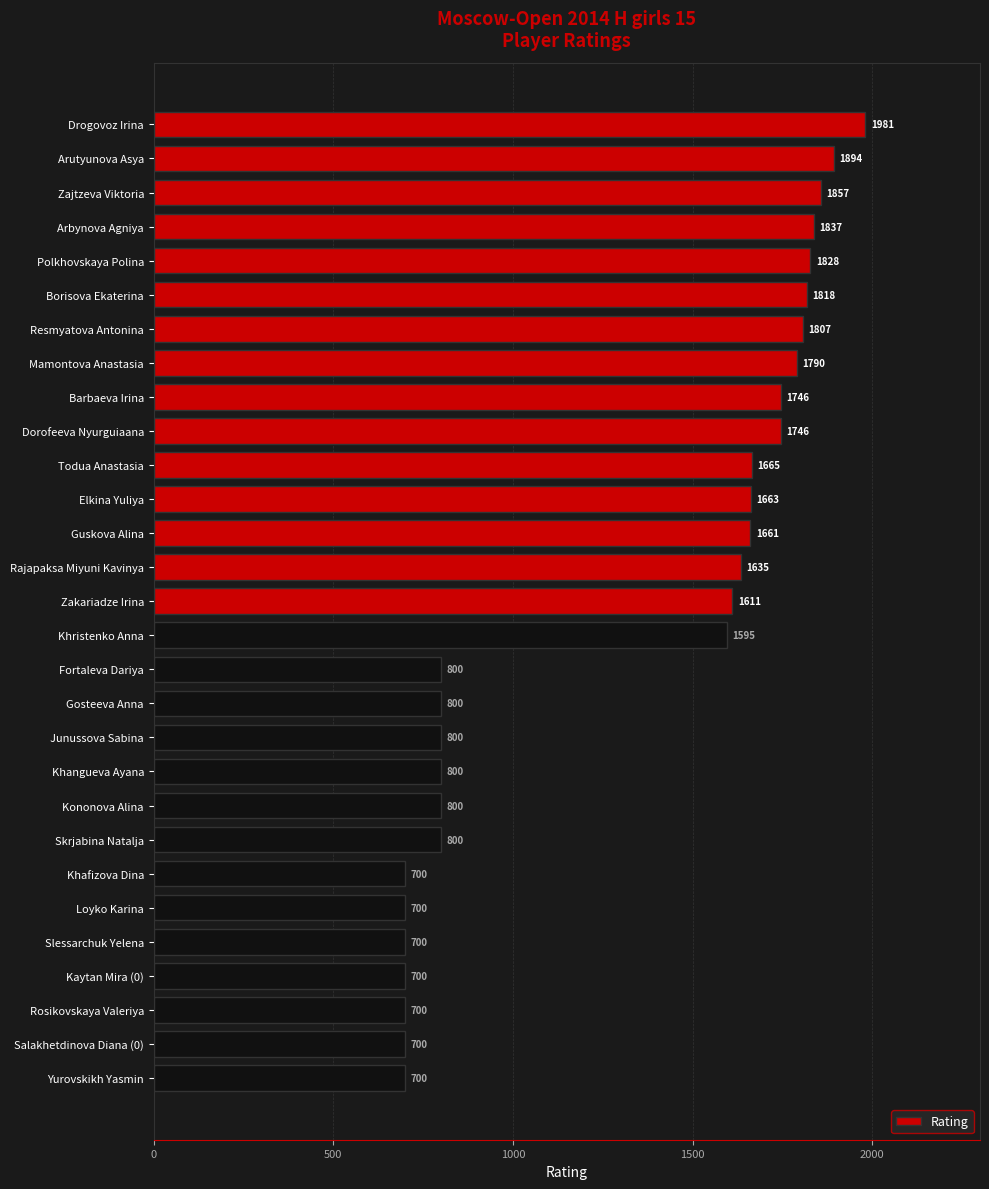

What is the difference between the maximum and minimum values?

1281